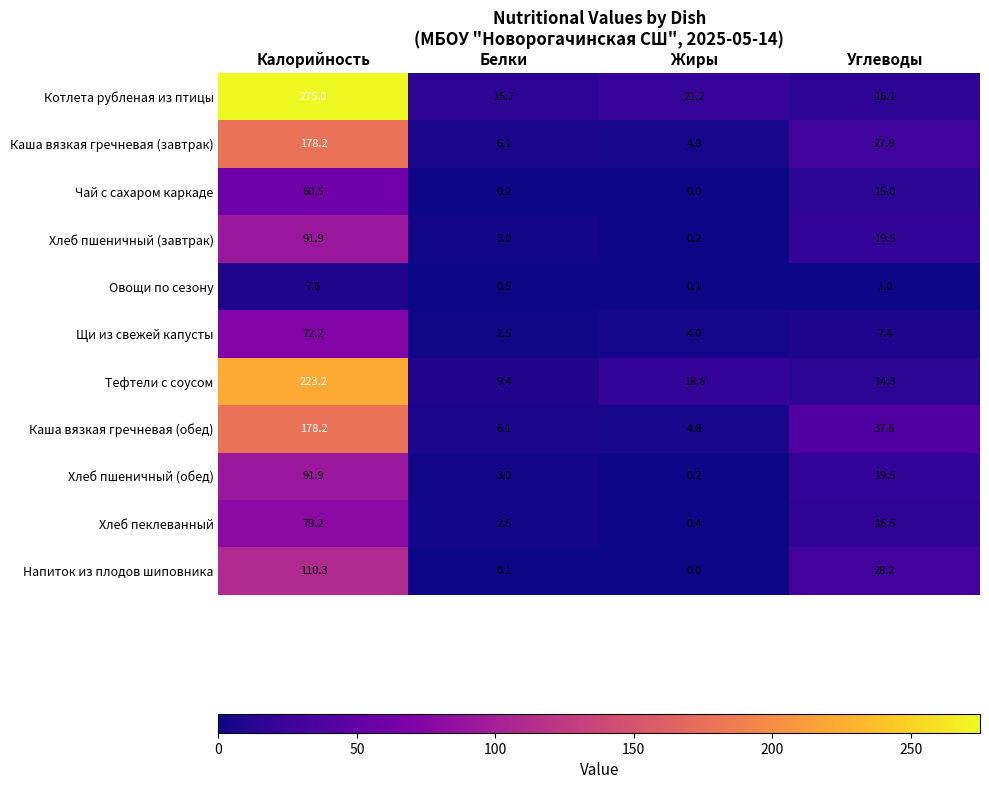

What is the difference between the maximum and minimum values in the Овощи по сезону series?

7.5